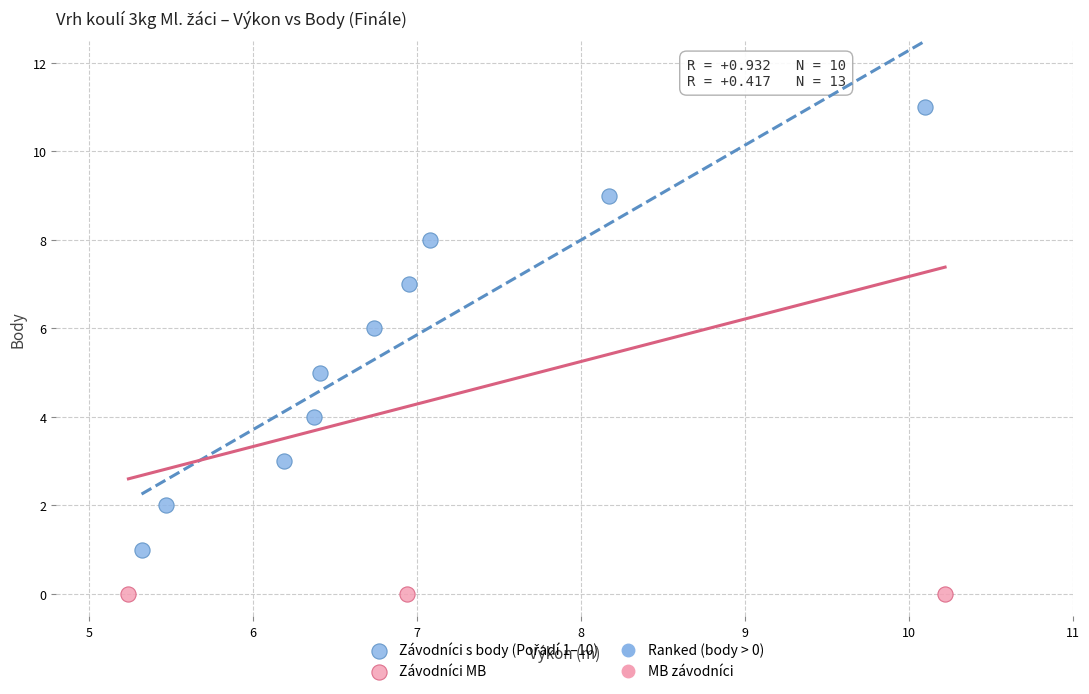

Which series contains the lowest Y value?

Závodníci MB